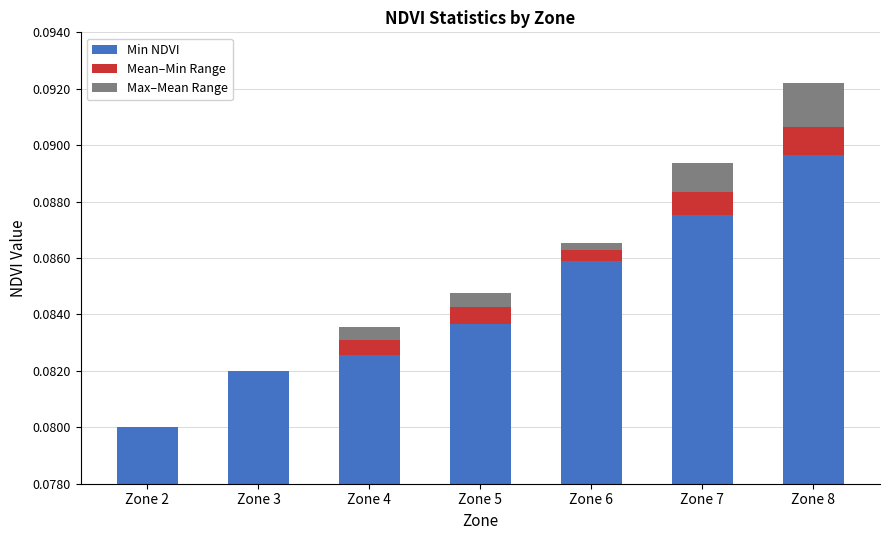

How many bars are there in each group?

3